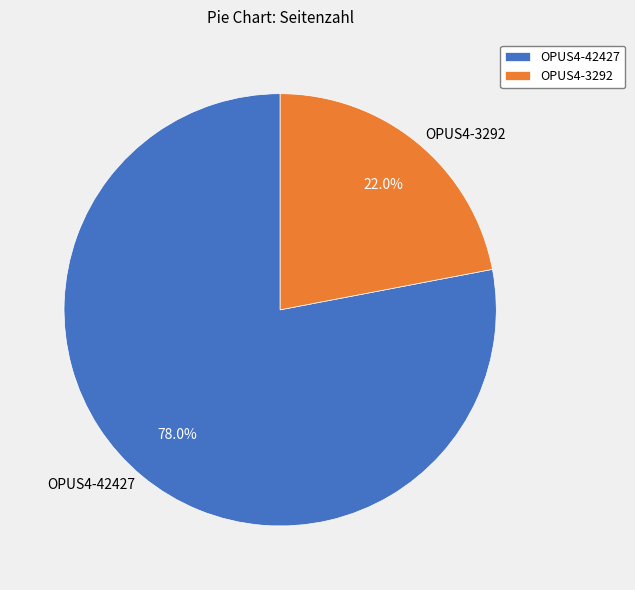

To the nearest percent, what portion does OPUS4-3292 represent?

22%